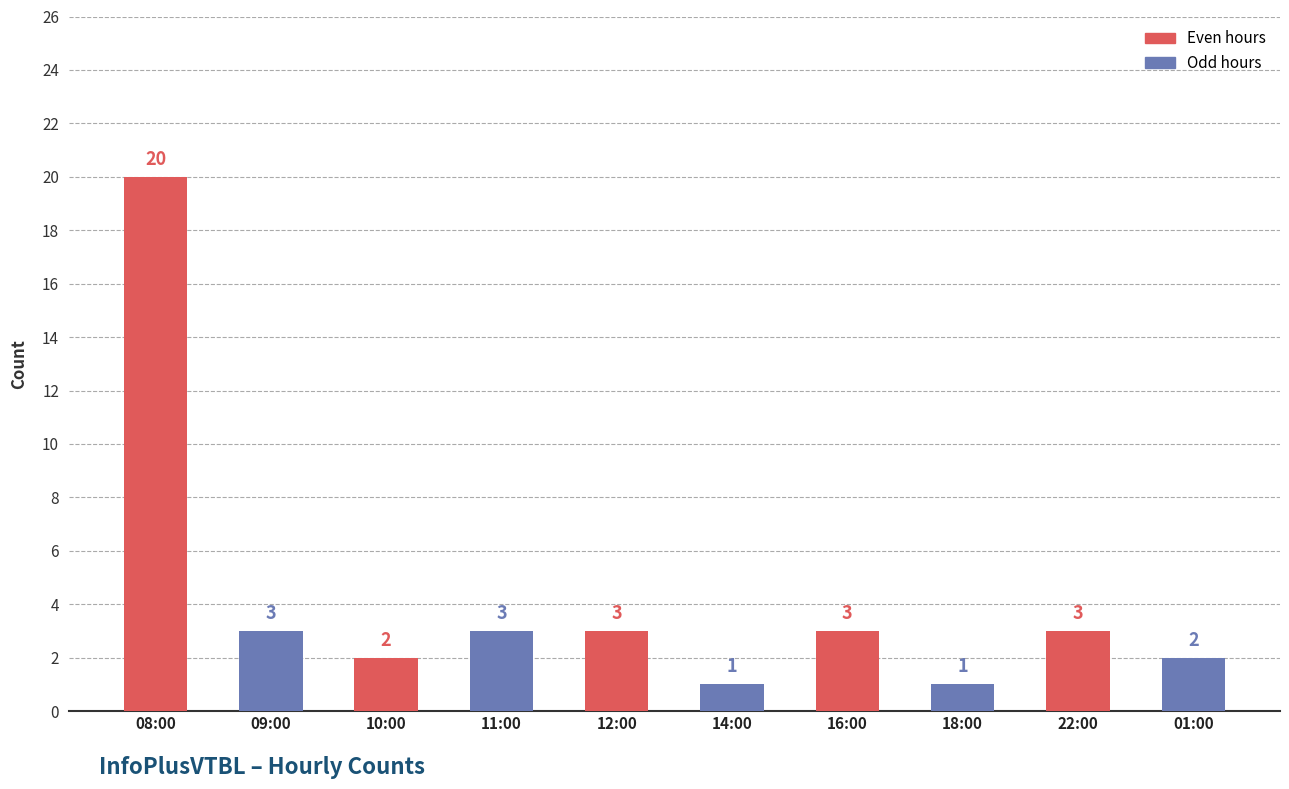

Where does the data first go above 3?

08:00